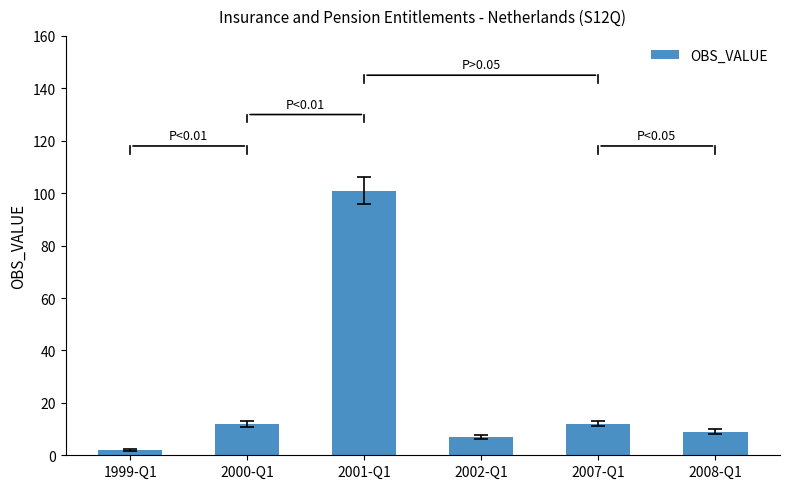

Reading left to right, transcribe all the data shown in this chart.

2	12	101	7	12	9